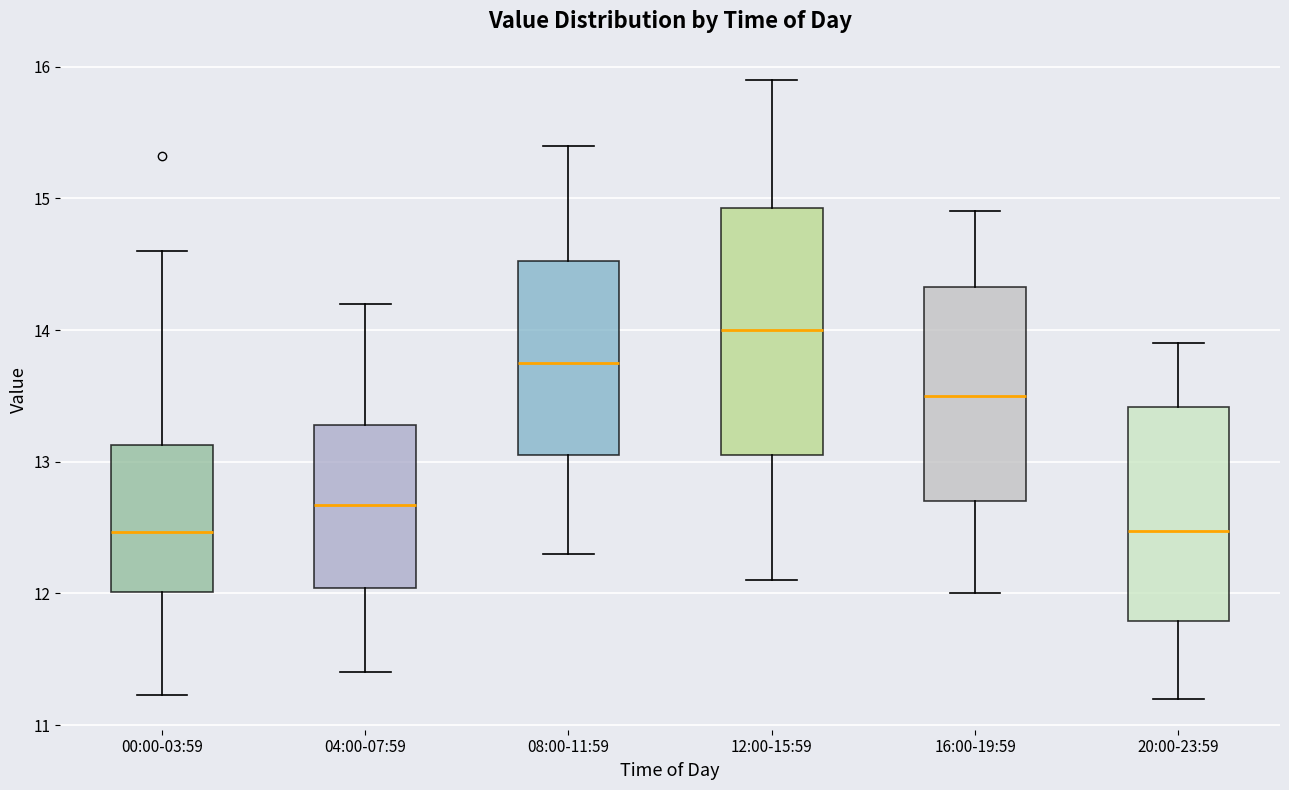

Where does the lower whisker of the box for 12:00-15:59 end on the y-axis? The values are not printed on the chart, so give them approximately, as read against the axis.

12.1